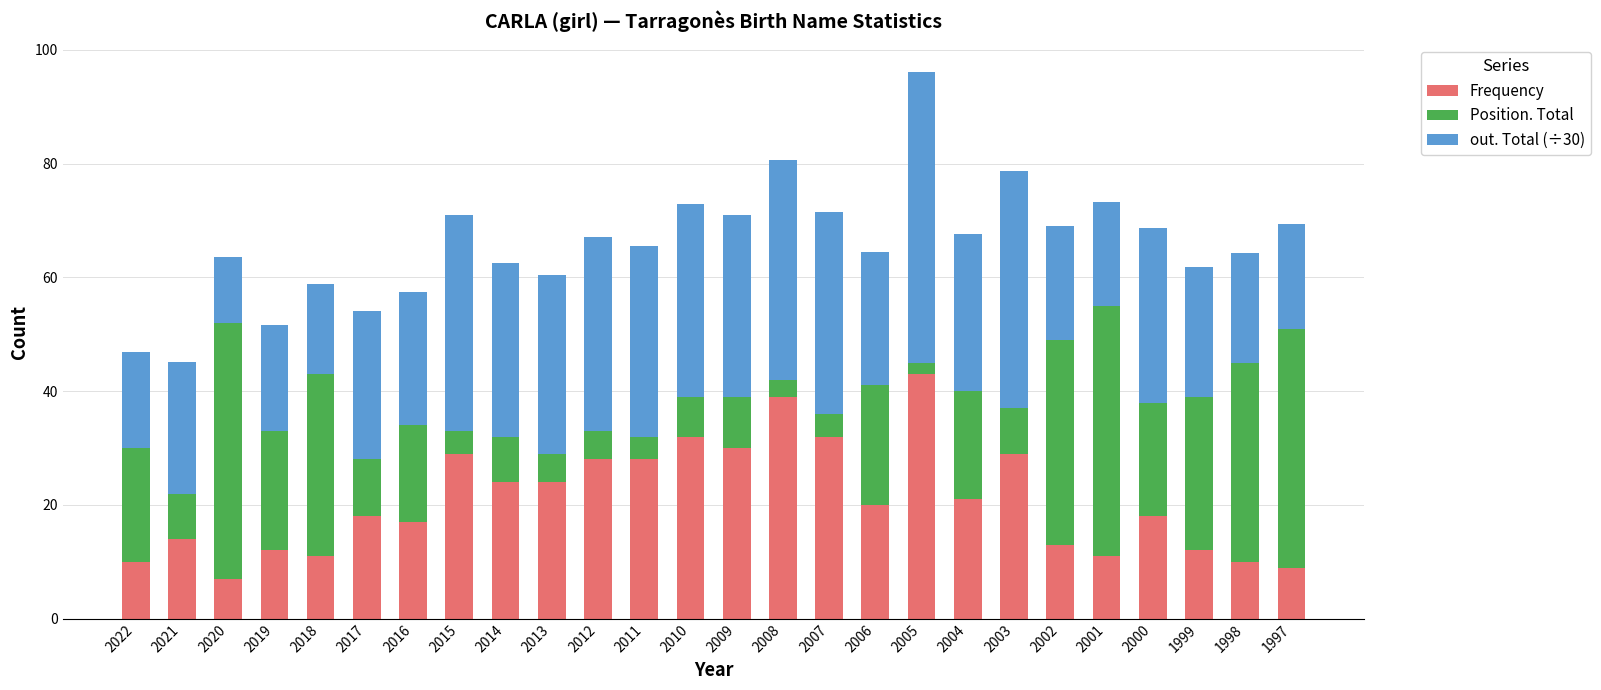

What is the difference between the second highest and second lowest values in the Frequency series?

30.0